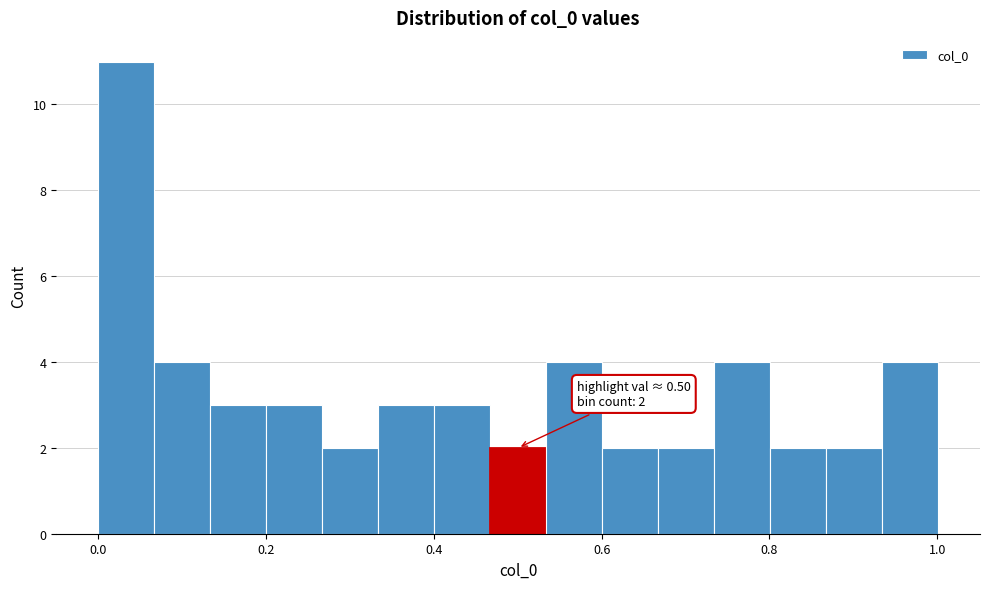

Around what value on the x-axis is the tallest bar? Give the approximate position of its centre, as read against the axis.

0.04